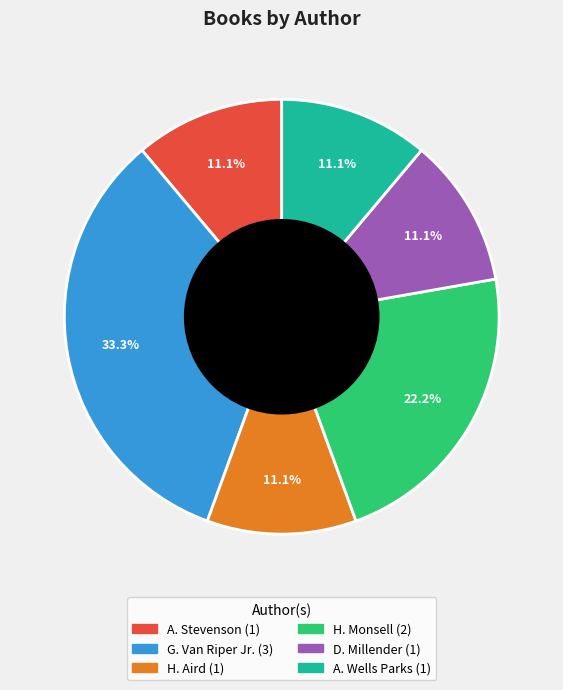

Does any single category account for the majority?

No